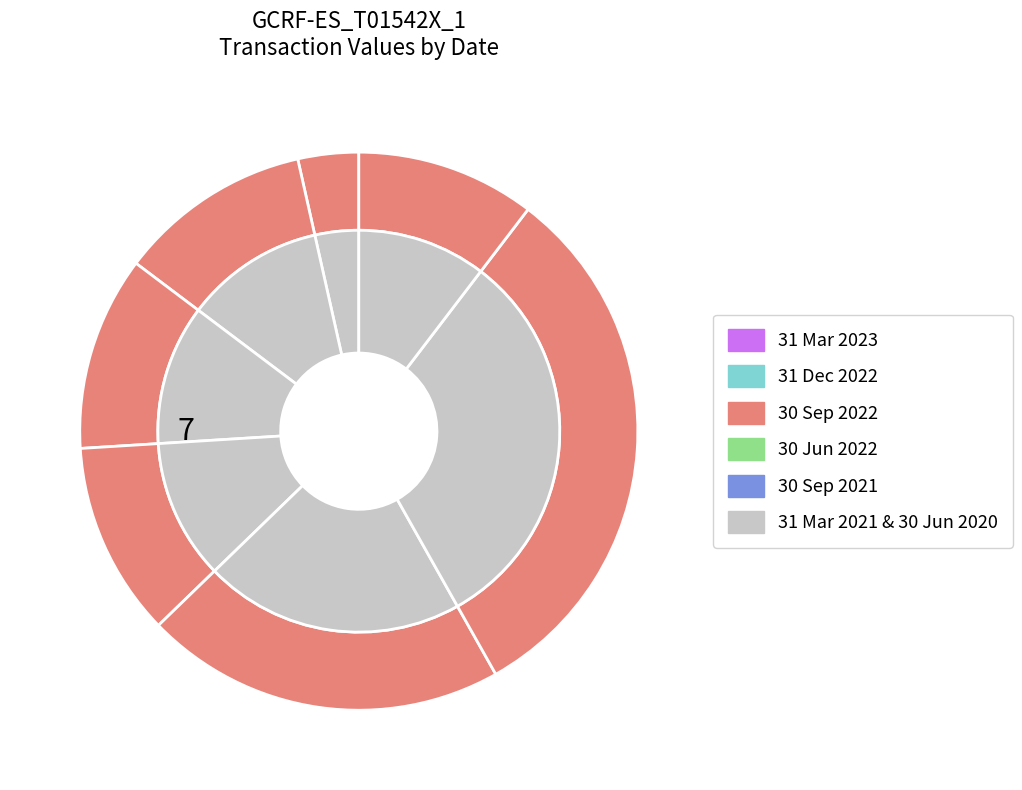

Which slice is the smallest?

31 Mar 2023